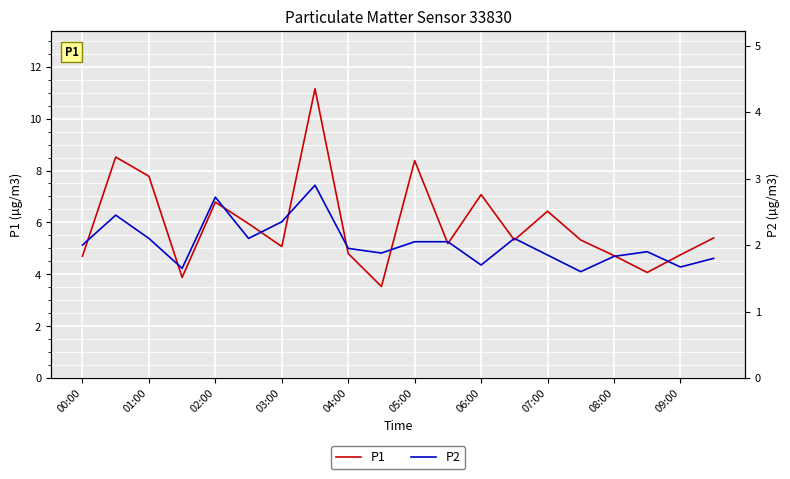

True or false: P2 and P1 intersect in this chart.

False